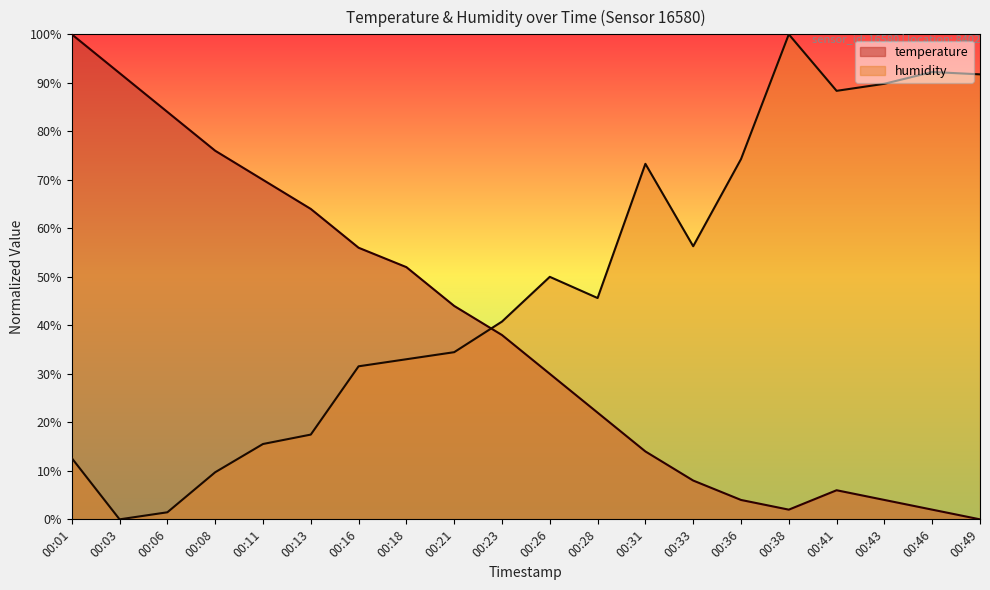

Where do temperature and humidity first cross each other?

00:21 and 00:23